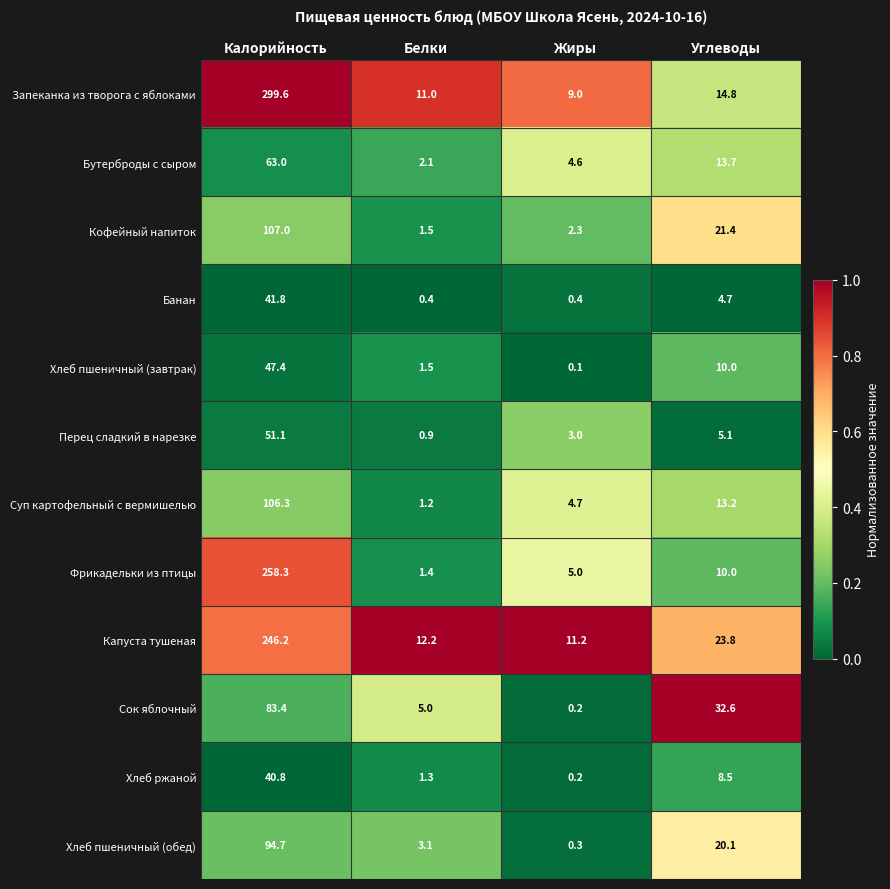

What is the total value across all series at Жиры?

41.0